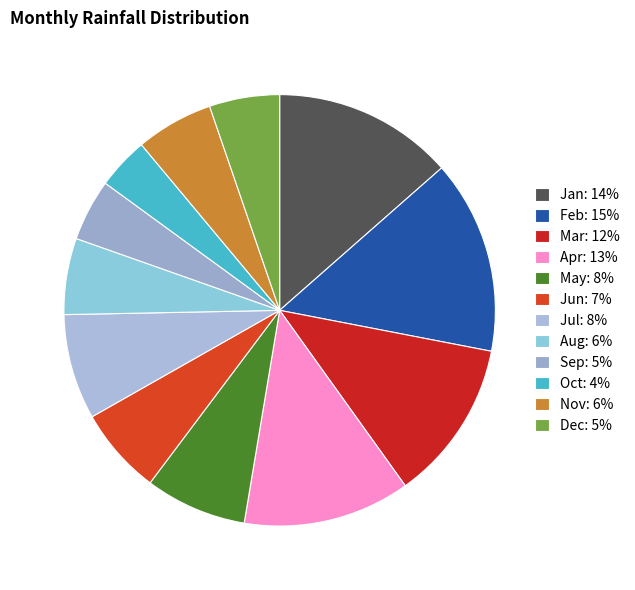

Do Dec and Nov together represent more than half of the pie?

No